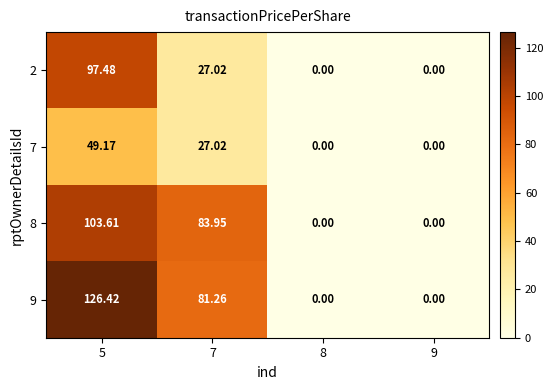

At how many categories does at least one series exceed 72?

2